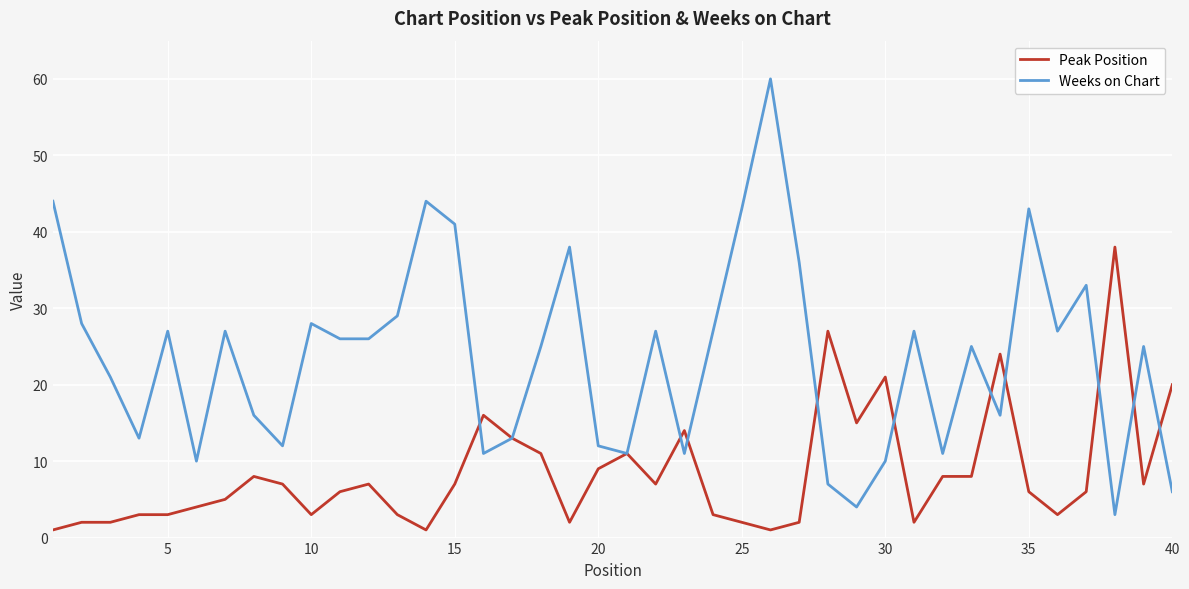

What is the minimum value shown in the chart?

1